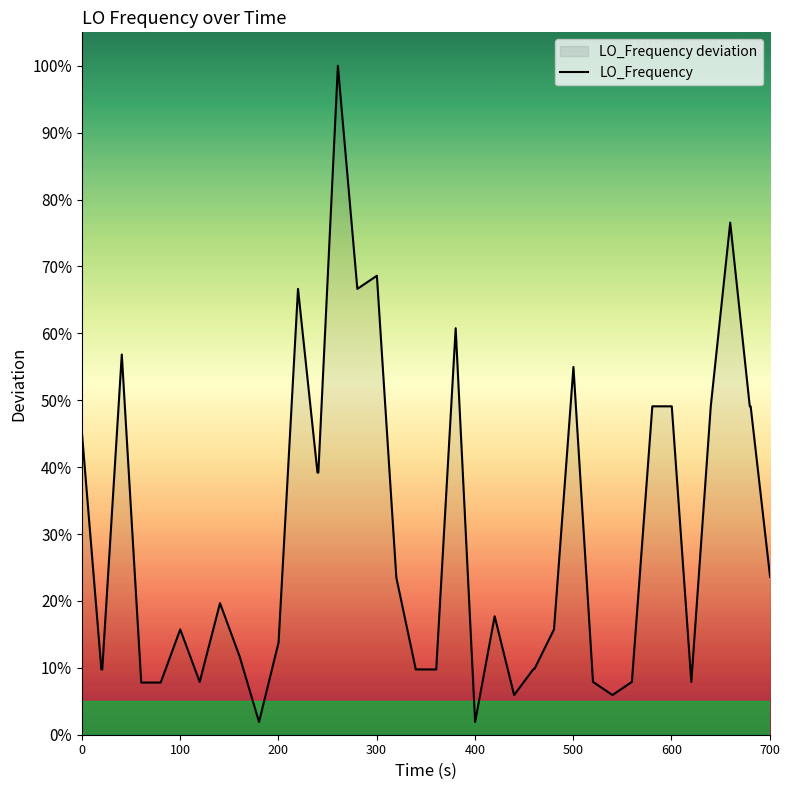

What is the greatest value displayed?

100.0